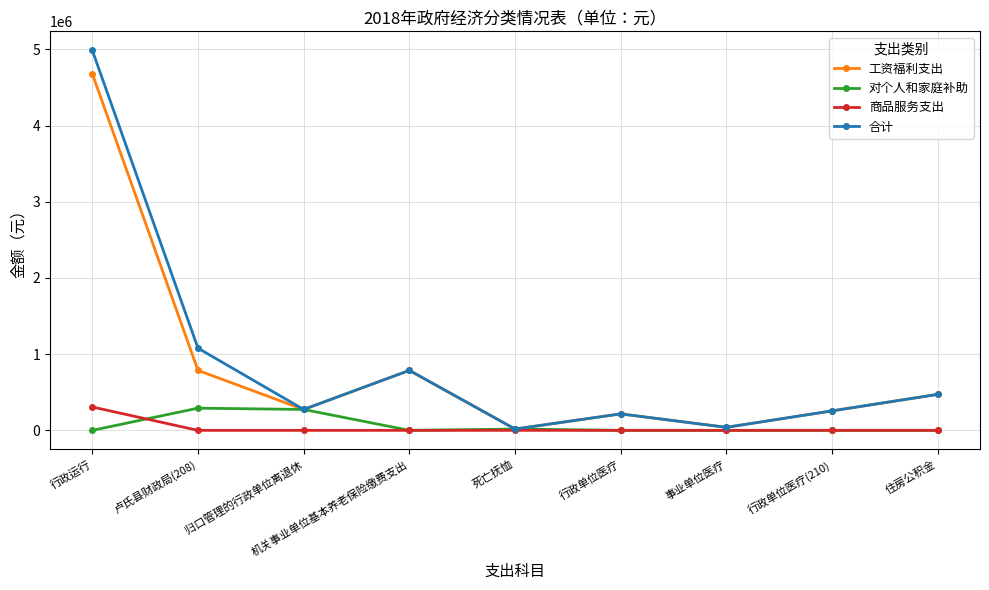

What are all the series names shown in the legend?

工资福利支出, 对个人和家庭补助, 商品服务支出, 合计